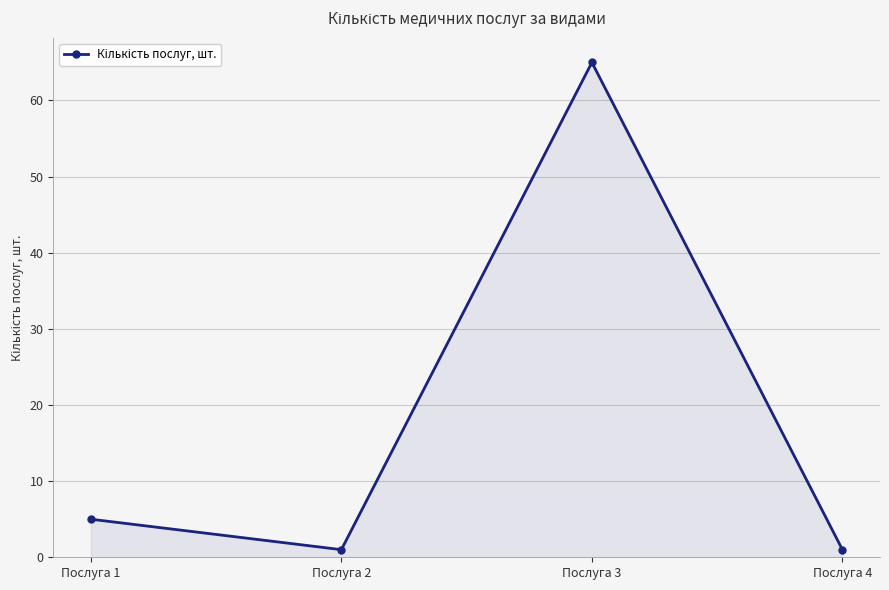

What is the greatest value displayed?

65